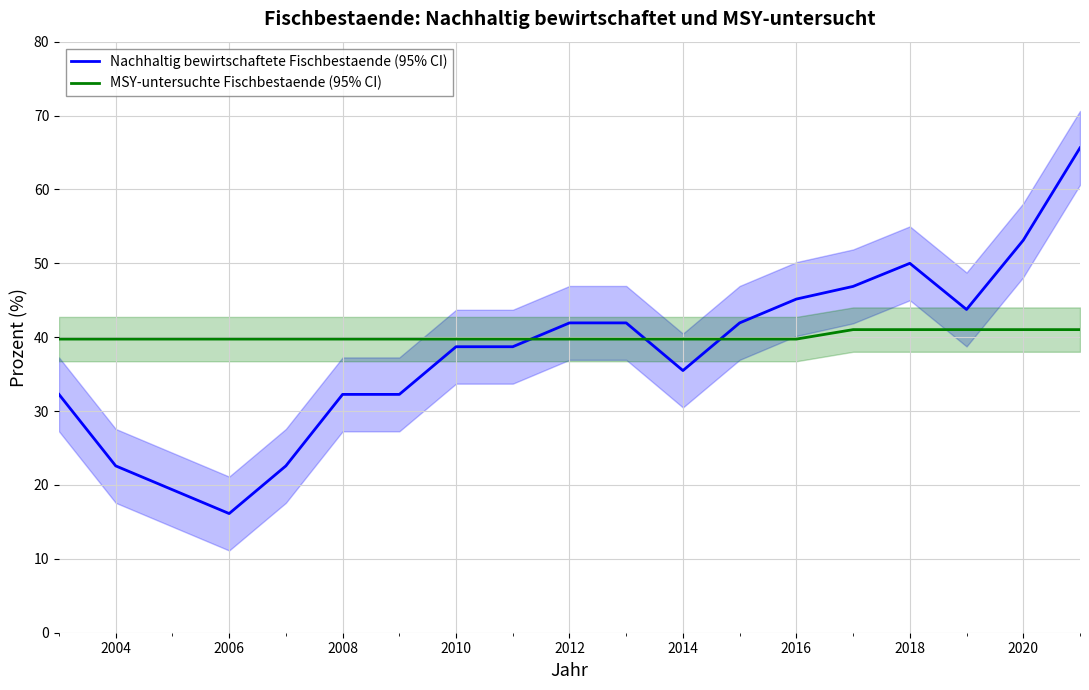

Is it true that Nachhaltig bewirtschaftete Fischbestaende (95% CI) equals 41.9 at 2012?

True